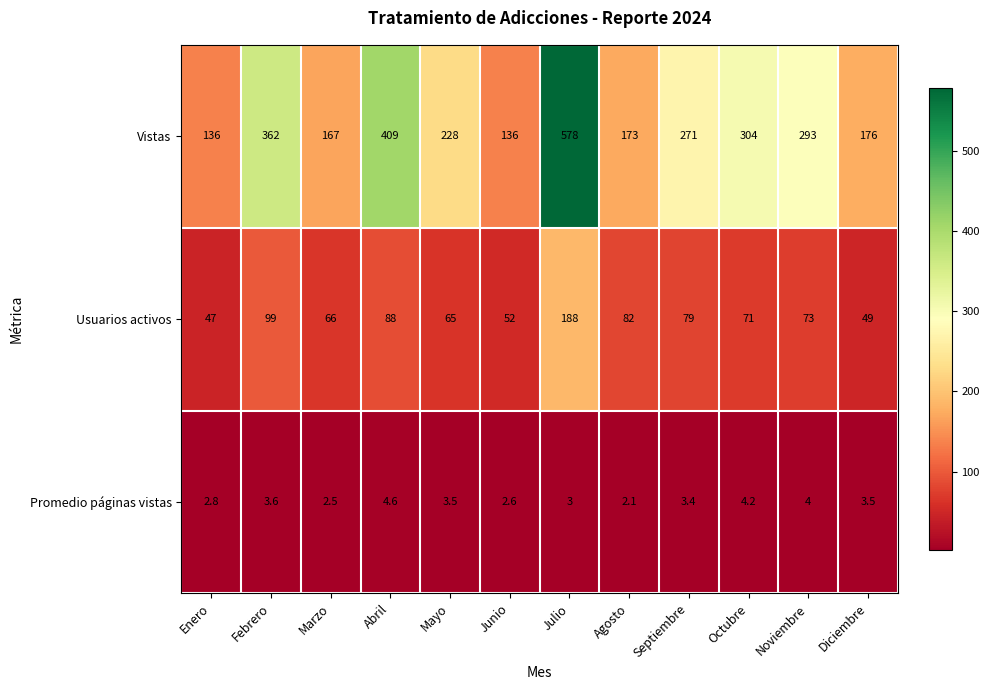

Is it true that Vistas equals 228.0 at Mayo?

True